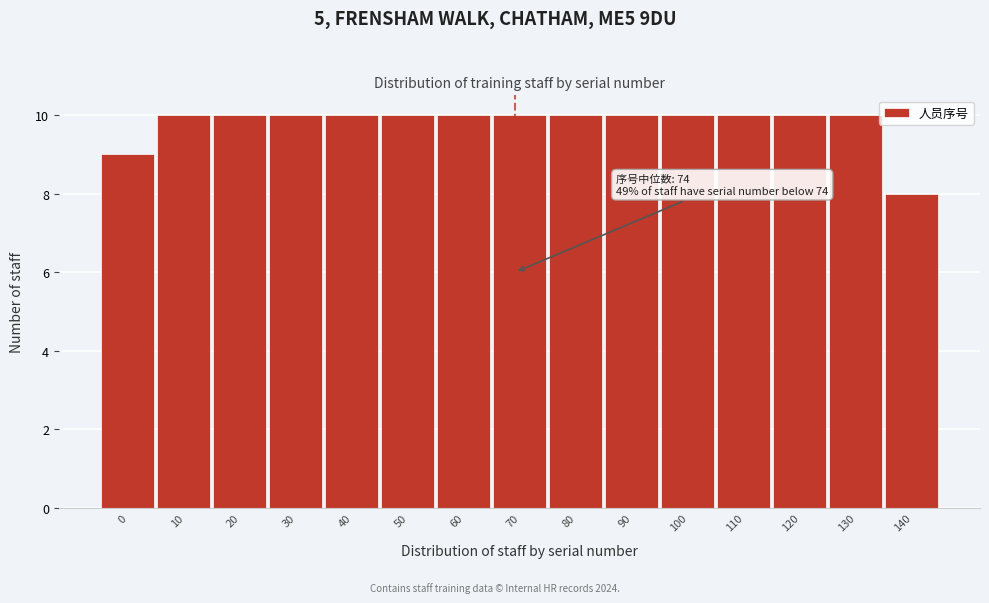

Reading left to right, what are all the values shown in this chart?

9	10	10	10	10	10	10	10	10	10	10	10	10	10	8